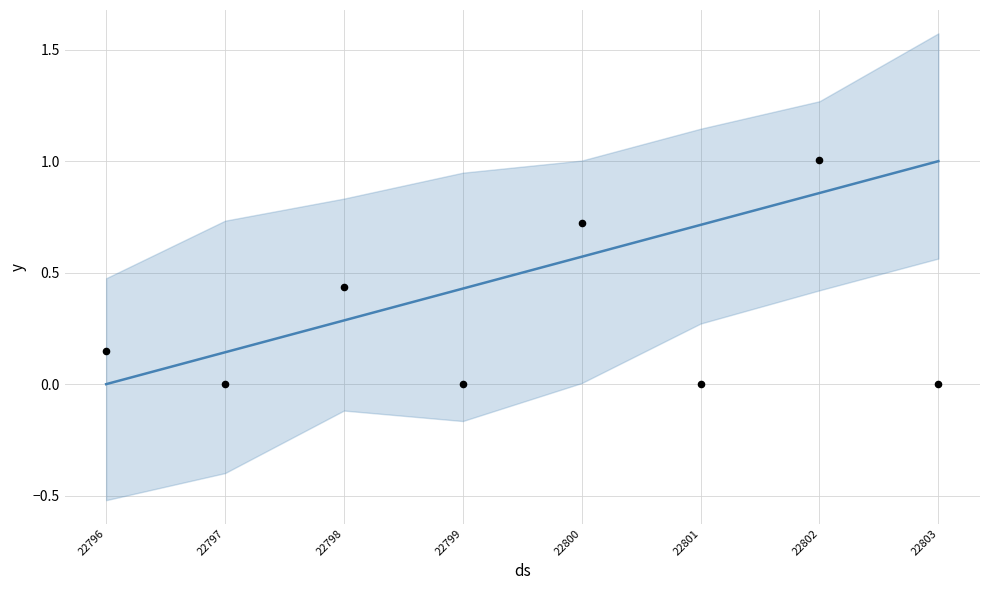

Which series has the largest Y range (max minus min)?

observations